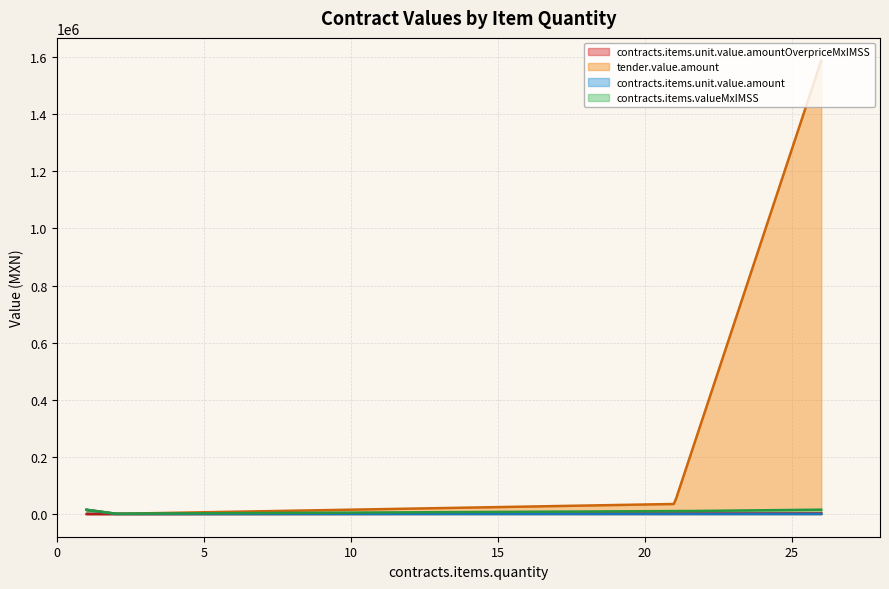

Which series has the widest spread of values?

tender.value.amount